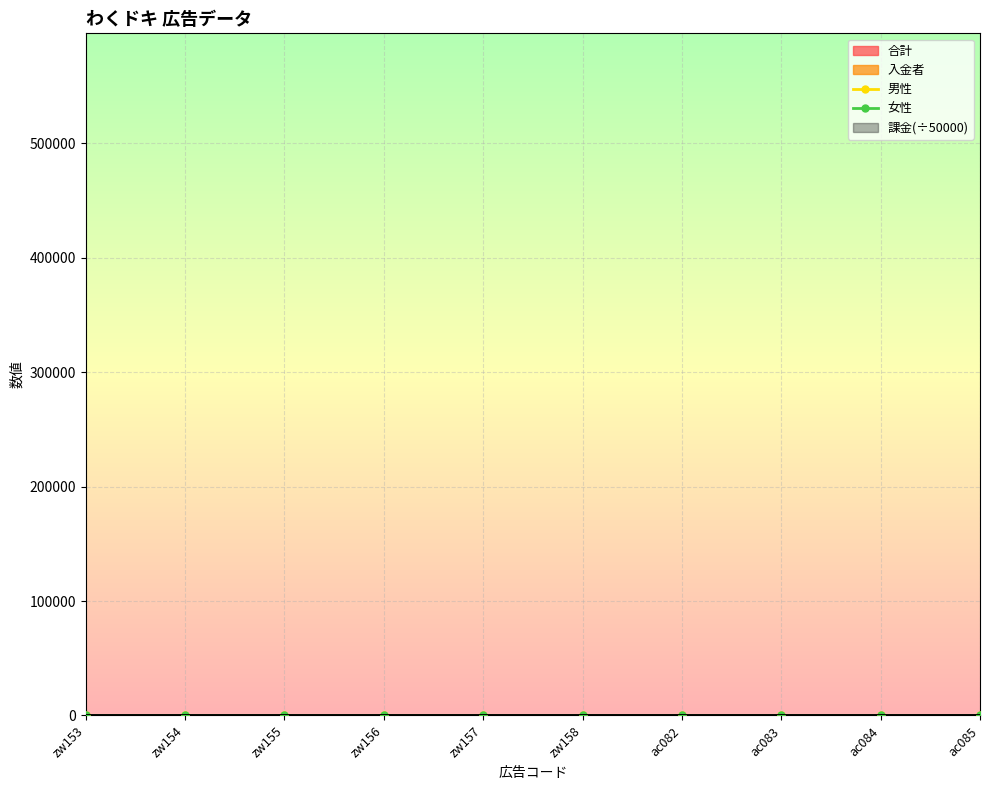

True or false: 女性 and 男性 cross at least once.

False